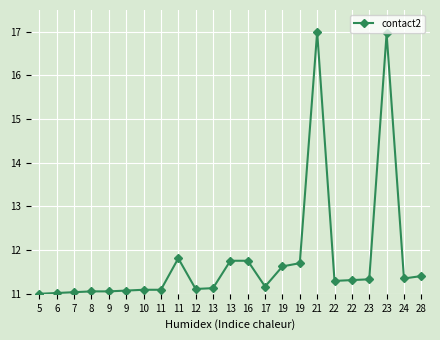

How many lines are shown in the chart?

1